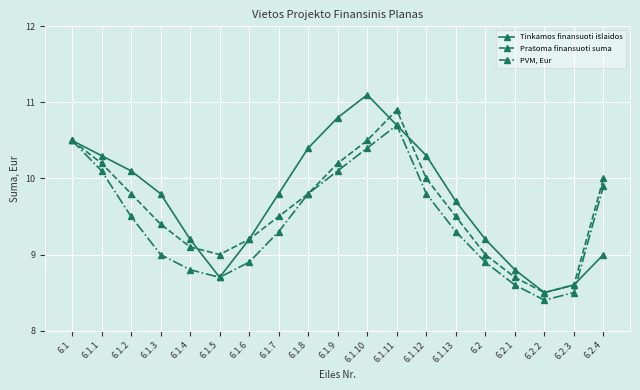

How many series are shown in this chart?

3